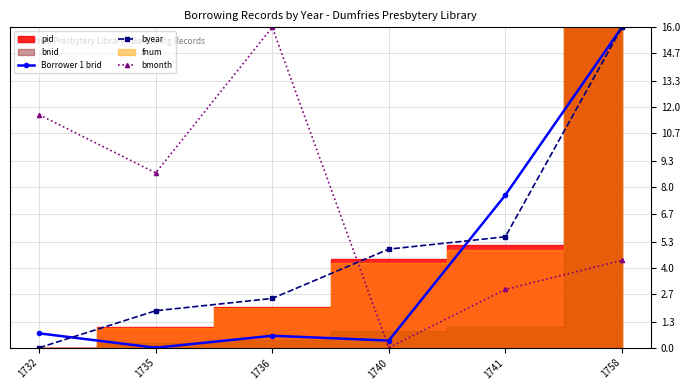

How many times do byear and bmonth cross each other?

1